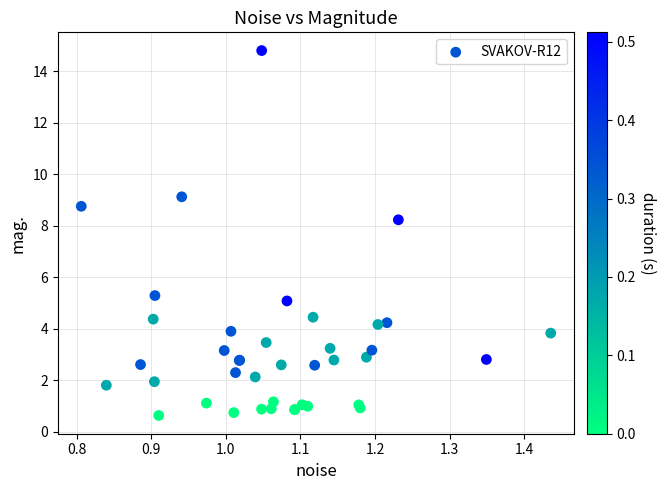

What Y value in the scatter plot is closest to 7?

8.2